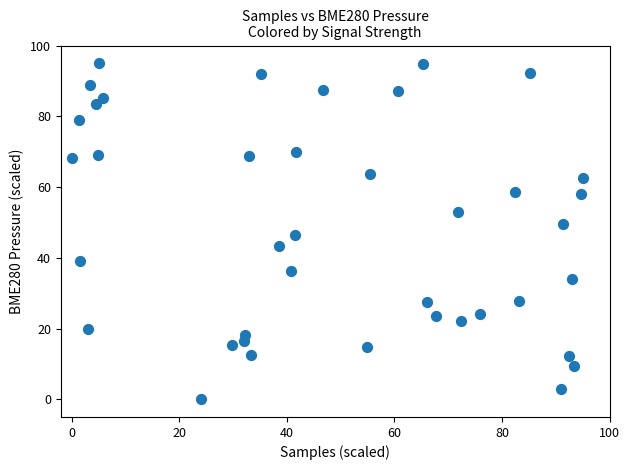

What is the range of X values (max minus min)?

95.0